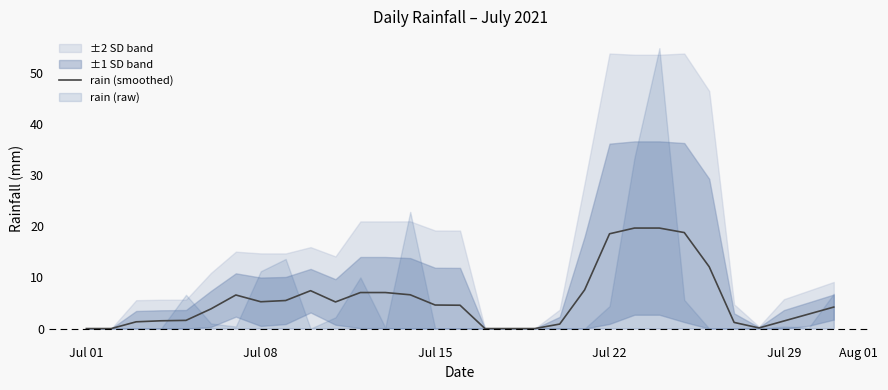

Reading left to right, what are all the values shown in this chart?

0.0	0.0	1.3	1.5	1.6	3.8	6.6	5.2	5.5	7.4	5.2	7.0	7.0	6.6	4.6	4.6	0.0	0.0	0.0	0.9	7.6	18.5	19.6	19.6	18.8	12.1	1.2	0.1	1.5	2.8	4.2